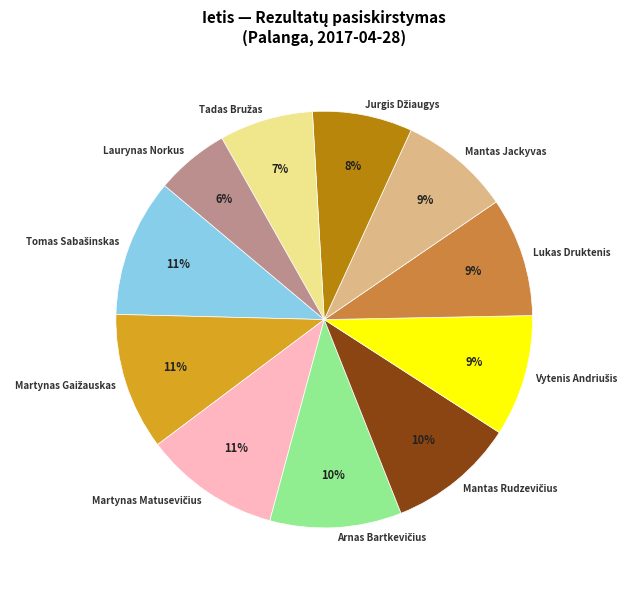

To the nearest percent, what percentage of the pie is Laurynas Norkus?

6%